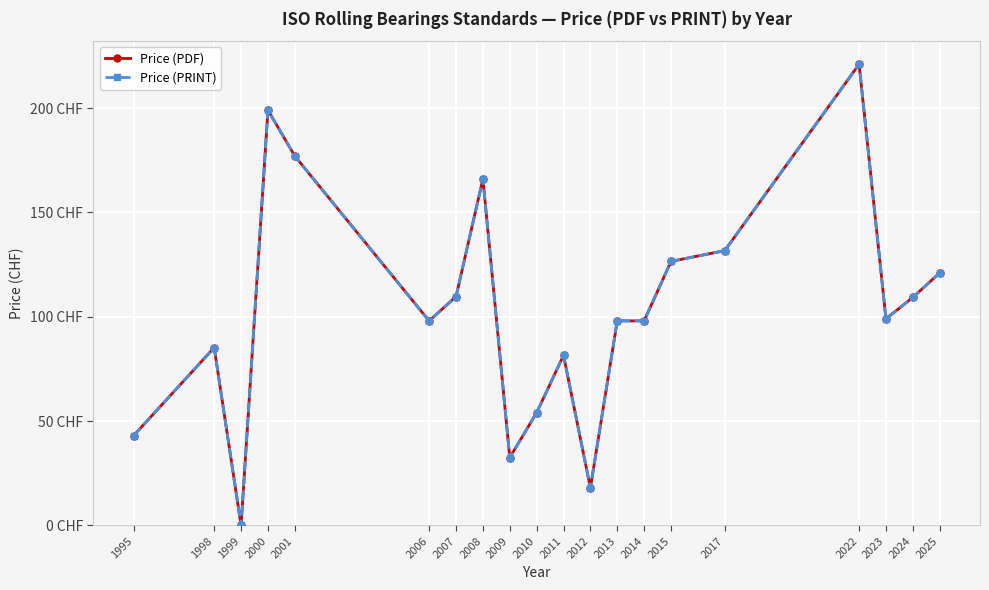

Which series has the widest spread of values?

Price (PDF)